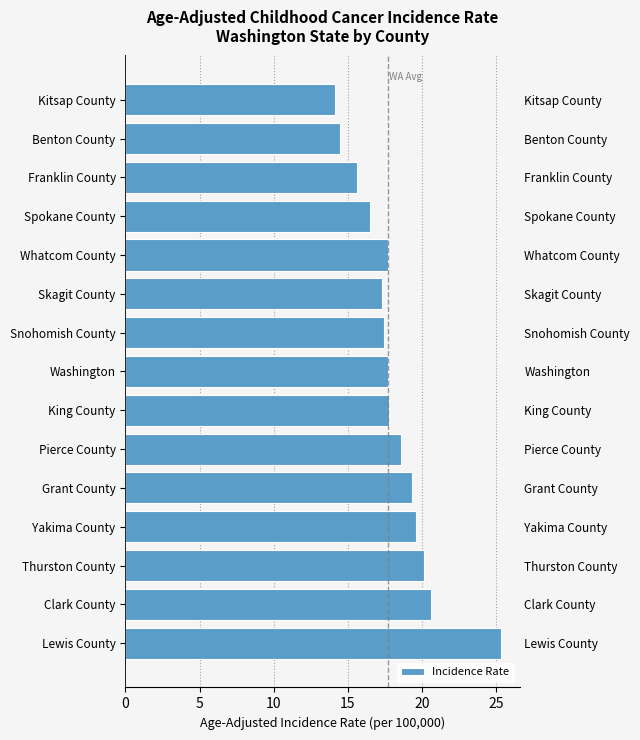

What is the difference between the second highest and minimum values?

6.5